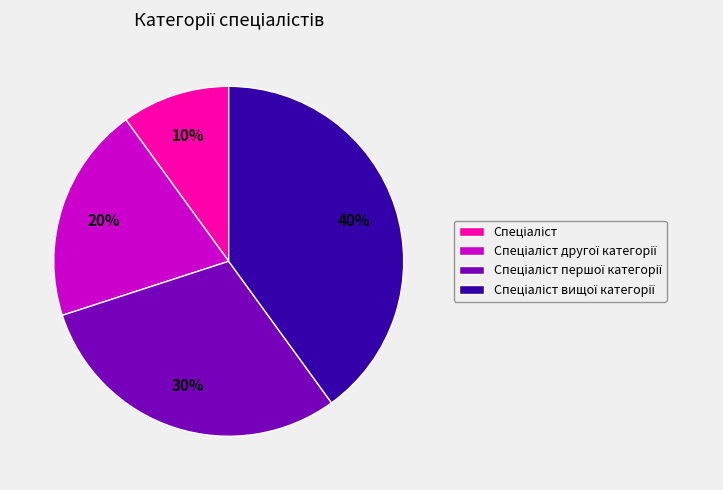

To the nearest percent, what is the difference between the largest and smallest slice percentages?

30%